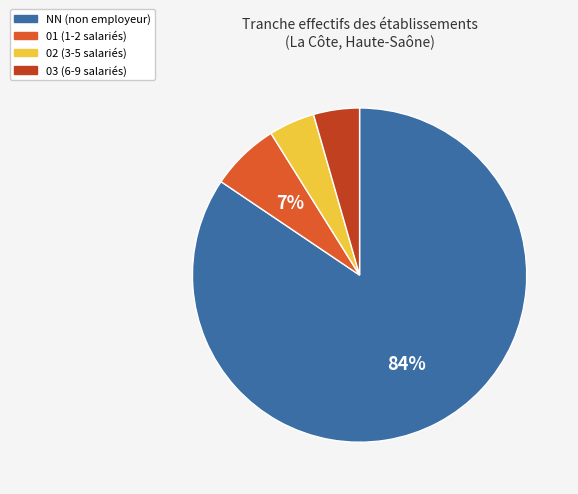

Which slice is the largest?

NN (non employeur)